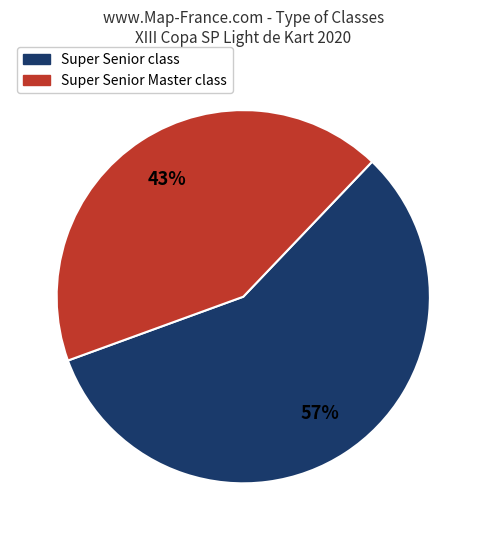

Is there a majority slice in this chart?

Yes